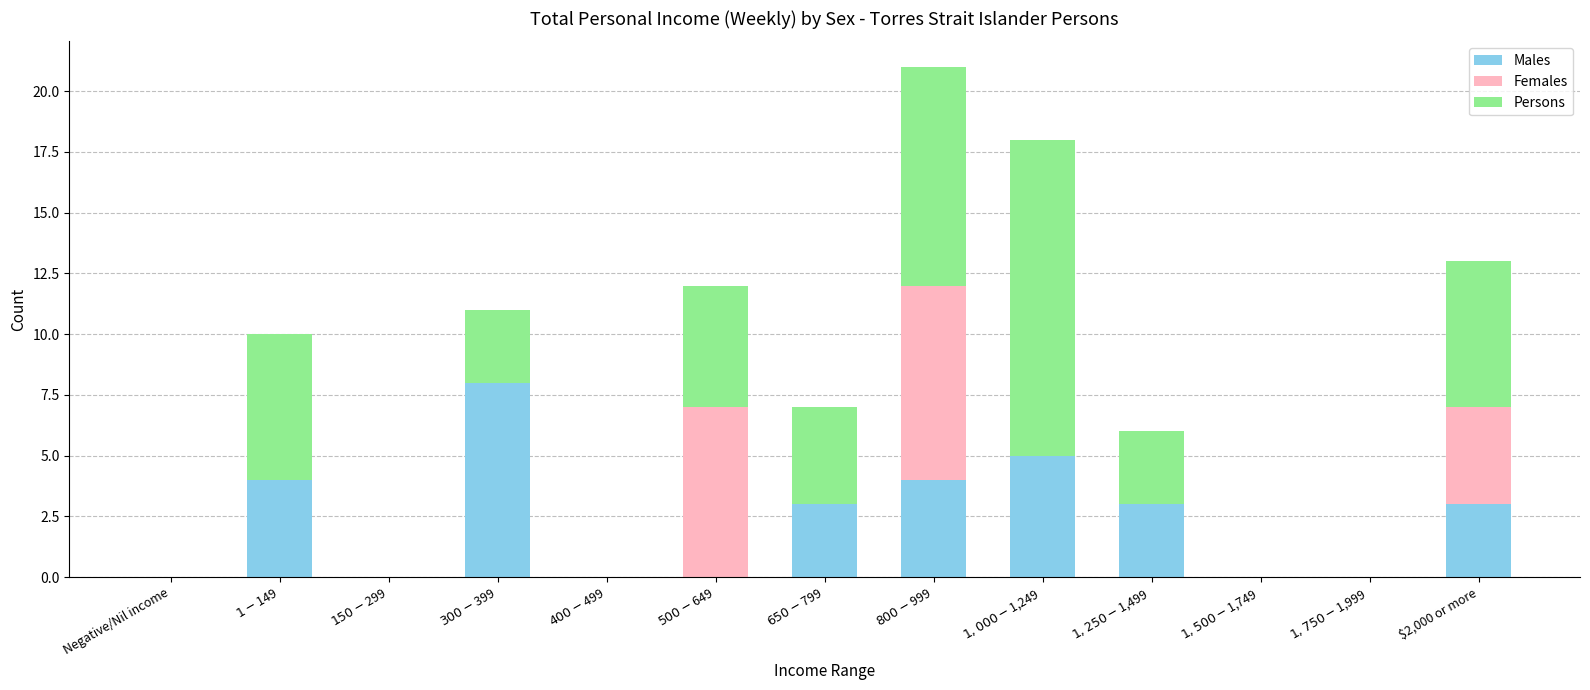

What is the sum of all Males values?

30